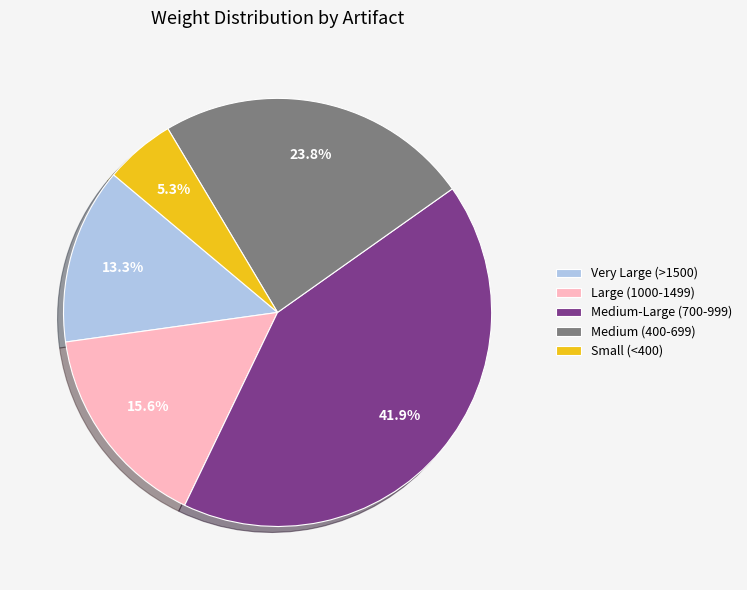

How many segments does this pie chart have?

5